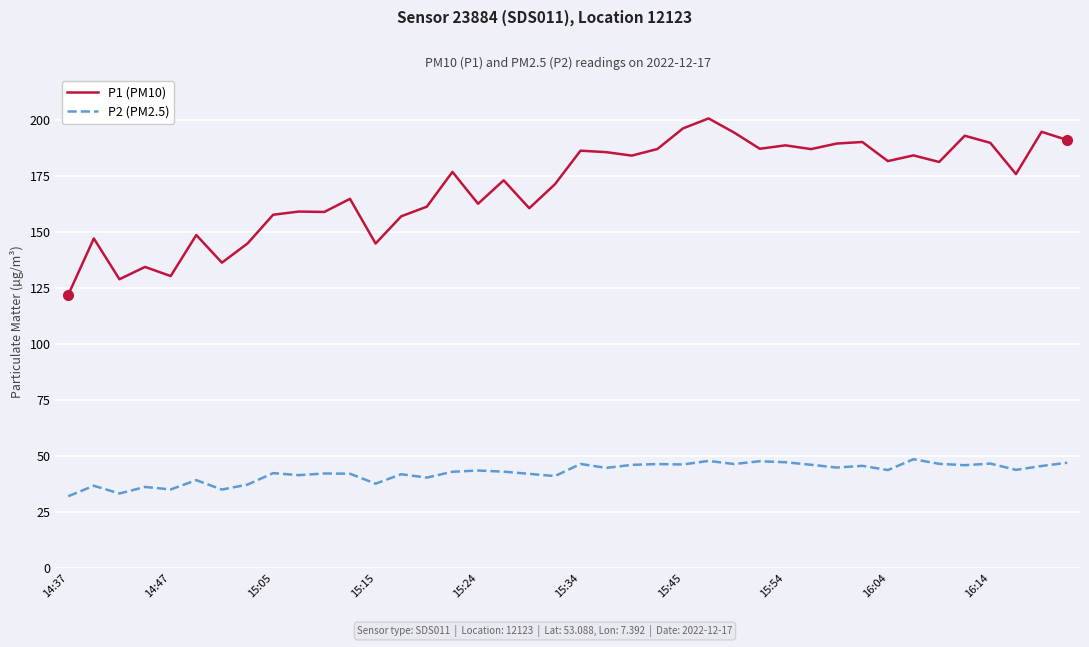

Which series has the largest range (max minus min)?

P1 (PM10)